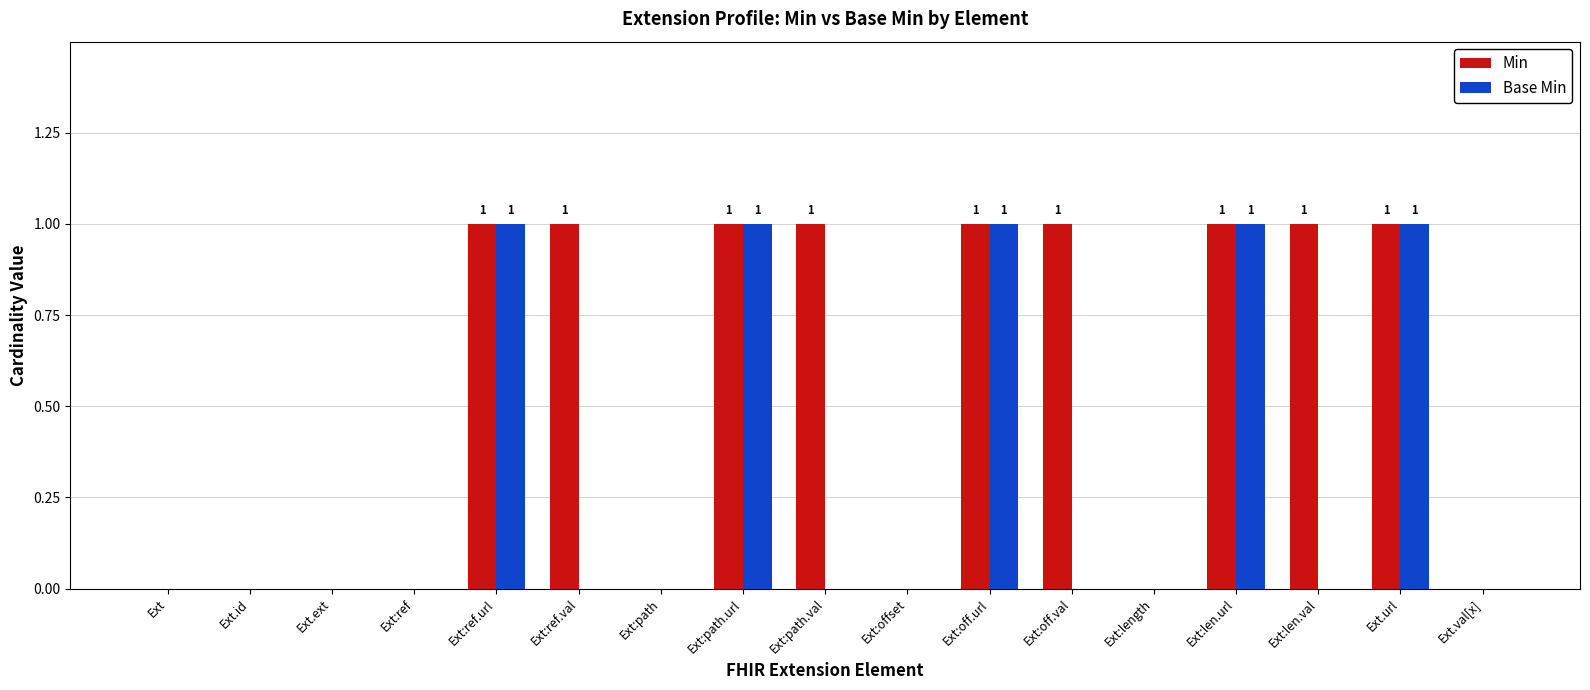

What is the total value across all series at Ext:path.val?

1